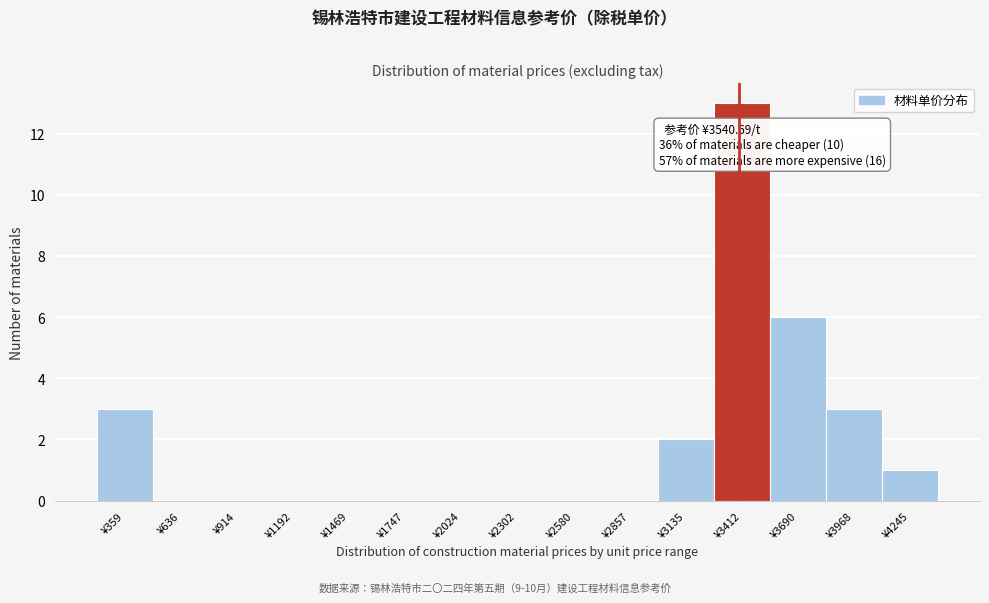

Reading right to left, list all the values displayed in this chart.

¥4245=1	¥3968=3	¥3690=6	¥3412=13	¥3135=2	¥2857=0	¥2580=0	¥2302=0	¥2024=0	¥1747=0	¥1469=0	¥1192=0	¥914=0	¥636=0	¥359=3